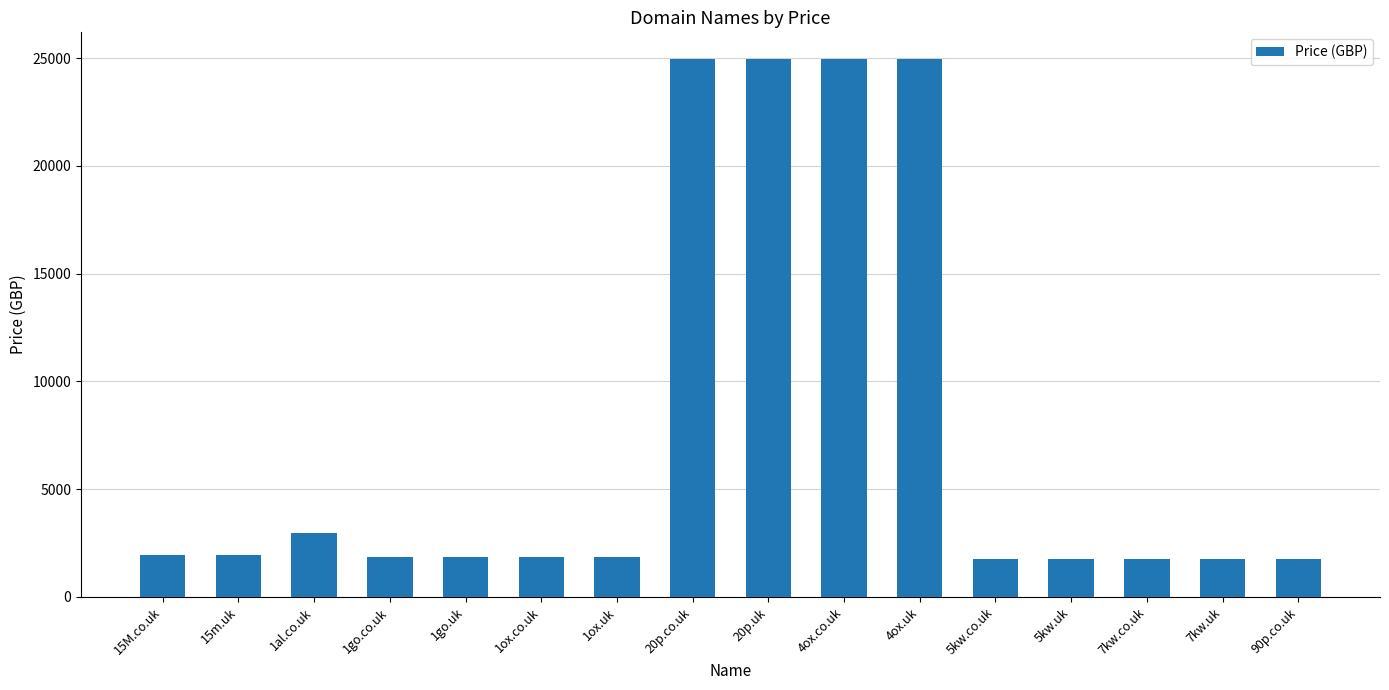

What is the smallest value displayed?

1750